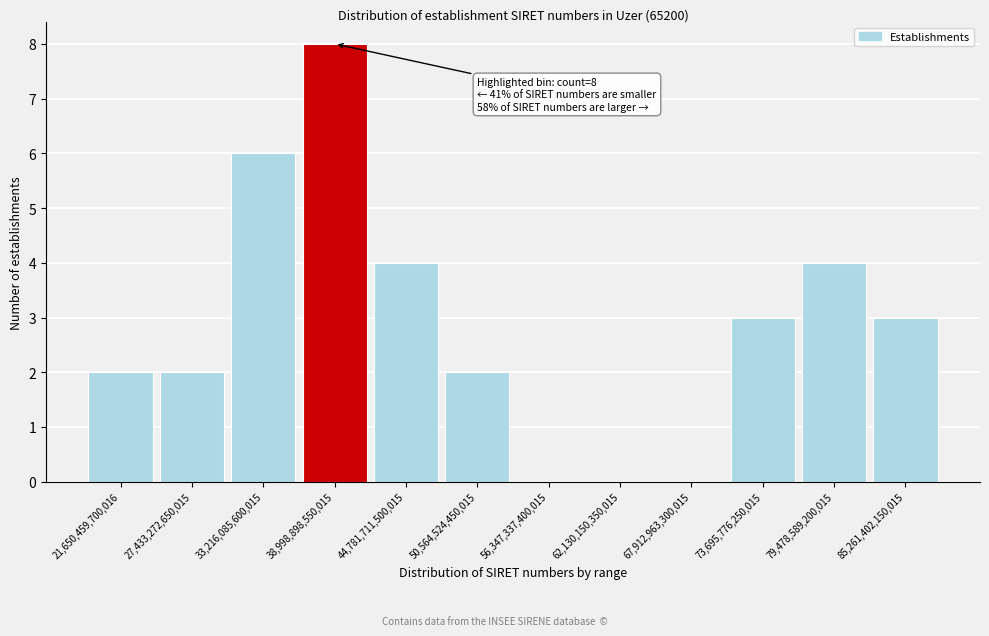

Reading right to left, transcribe all the data shown in this chart.

85,261,402,150,015=3	79,478,589,200,015=4	73,695,776,250,015=3	67,912,963,300,015=0	62,130,150,350,015=0	56,347,337,400,015=0	50,564,524,450,015=2	44,781,711,500,015=4	38,998,898,550,015=8	33,216,085,600,015=6	27,433,272,650,015=2	21,650,459,700,016=2